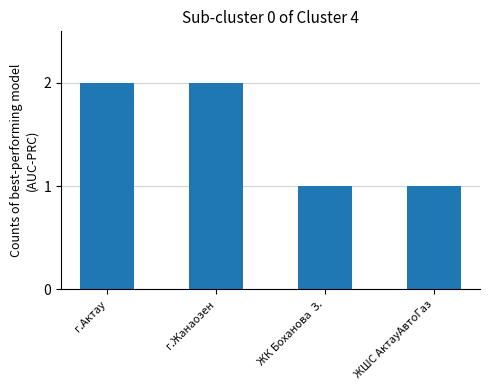

What is the smallest value displayed?

1